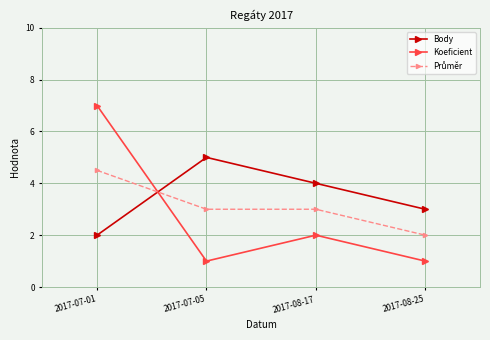

What is the minimum value shown in the chart?

1.0